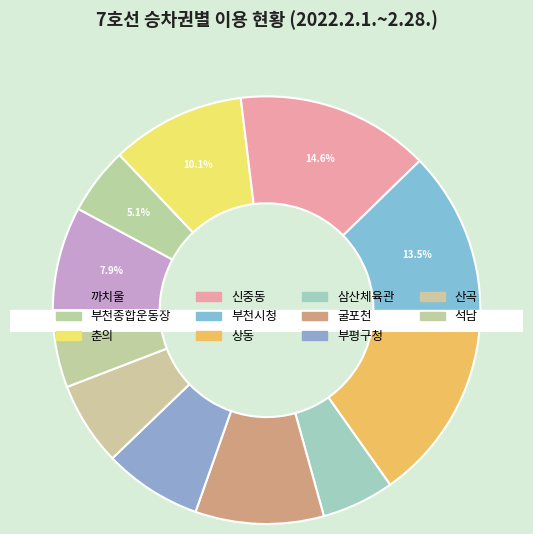

Which has a higher value, 상동 or 부천시청?

상동